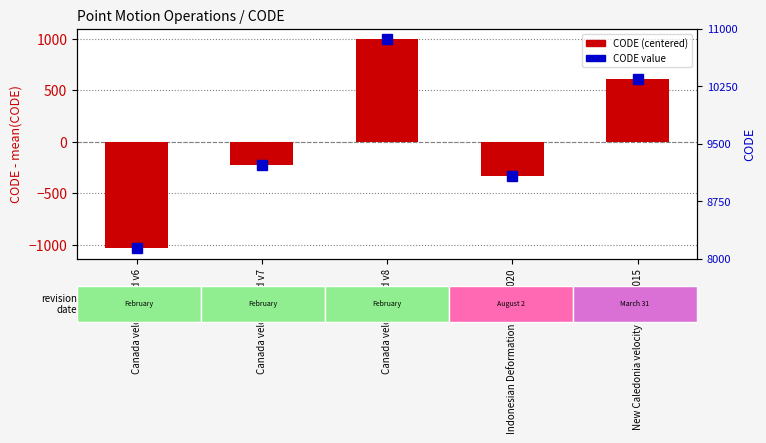

Where does the data first go above -229?

Canada velocity grid v8